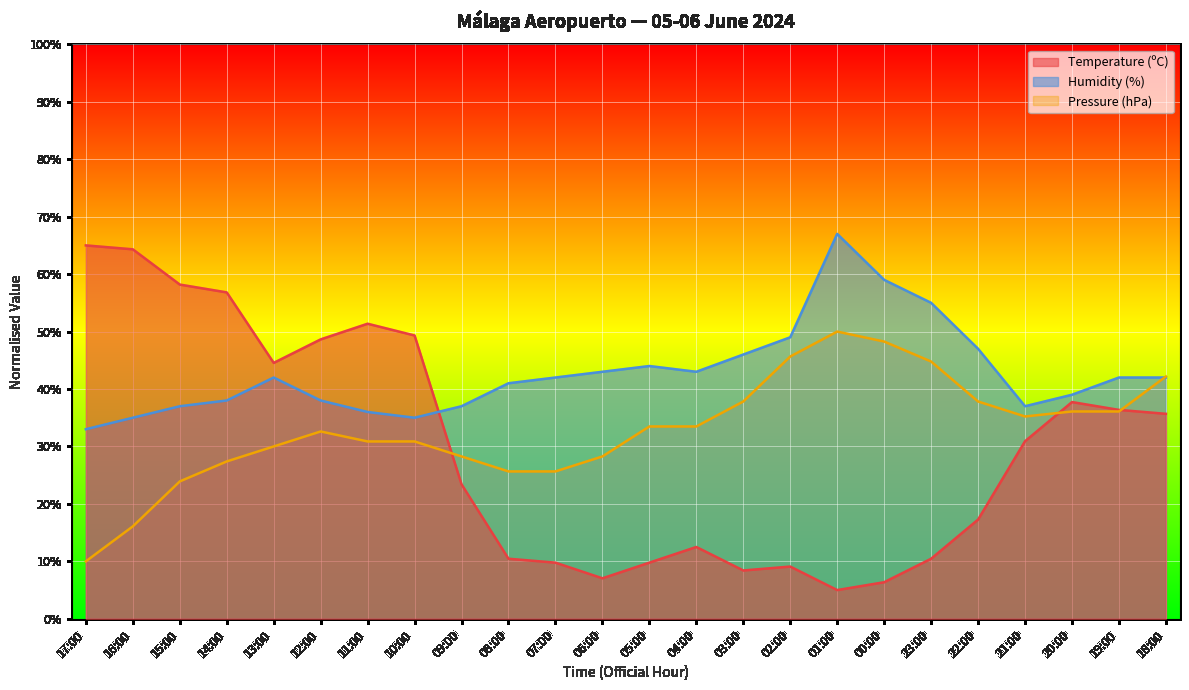

Reading left to right, transcribe all the data shown in this chart.

Temperature (ºC): 65.0	64.3	58.2	56.8	44.5	48.6	51.4	49.3	23.4	10.5	9.8	7.0	9.8	12.5	8.4	9.1	5.0	6.4	10.5	17.3	30.9	37.7	36.4	35.7
Humidity (%): 33.0	35.0	37.0	38.0	42.0	38.0	36.0	35.0	37.0	41.0	42.0	43.0	44.0	43.0	46.0	49.0	67.0	59.0	55.0	47.0	37.0	39.0	42.0	42.0
Pressure (hPa): 10.0	16.1	23.9	27.4	30.0	32.6	30.9	30.9	28.3	25.7	25.7	28.3	33.5	33.5	37.8	45.7	50.0	48.3	44.8	37.8	35.2	36.1	36.1	42.2